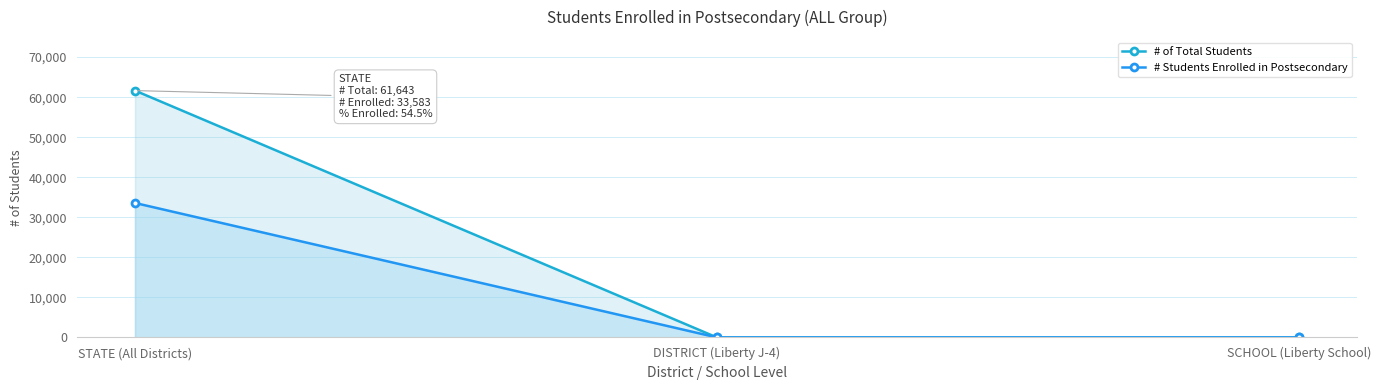

At SCHOOL (Liberty School), list the series in order from largest to smallest.

# of Total Students, # Students Enrolled in Postsecondary